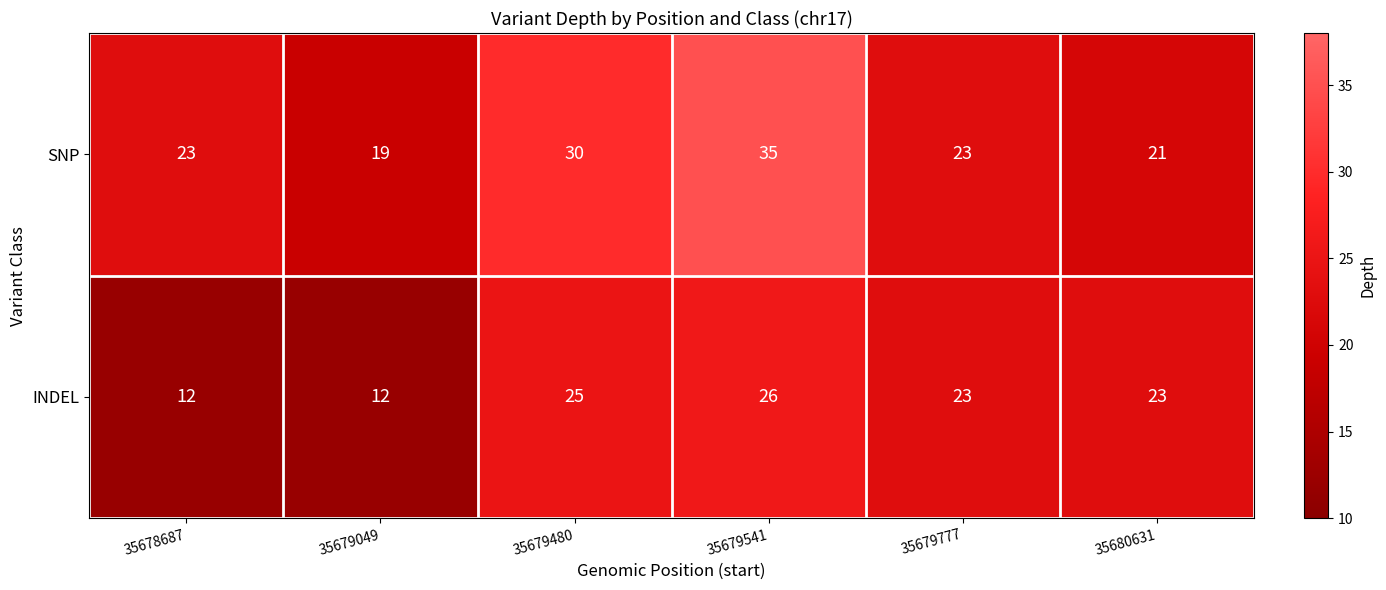

How many SNP values are between 21 and 30?

4